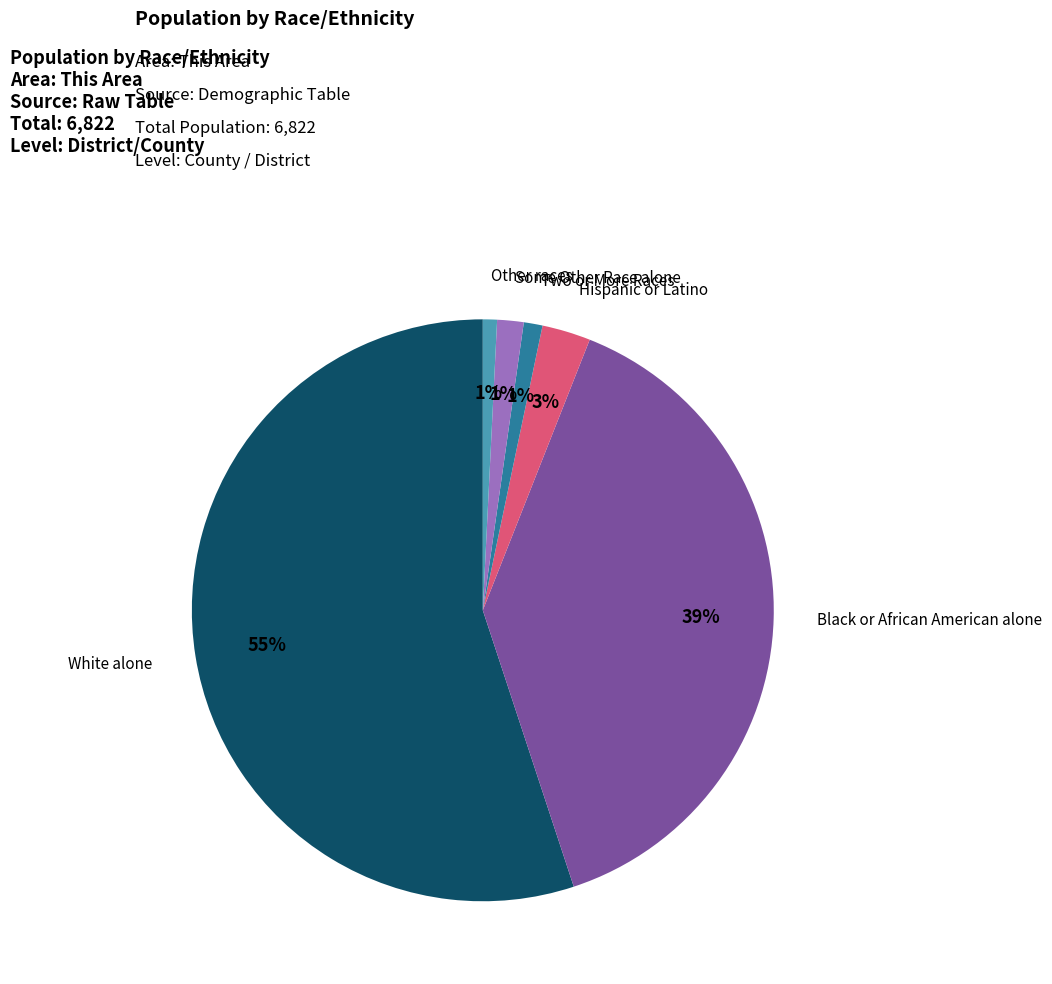

Is there a majority slice in this chart?

Yes